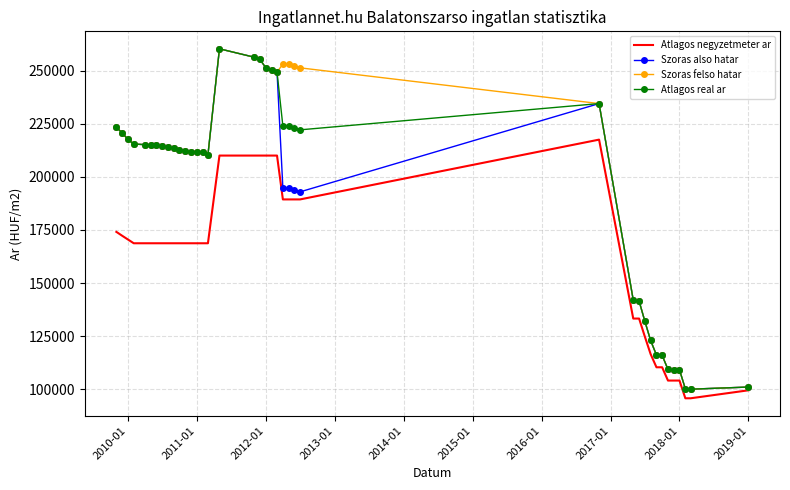

What is the minimum value for Atlagos real ar?

100109